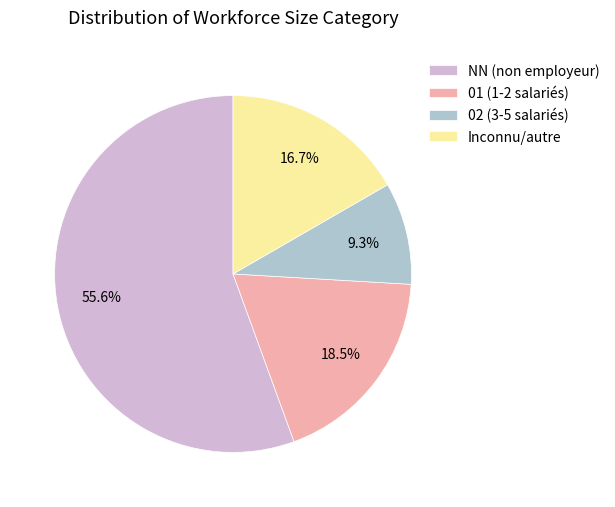

What portion of the pie excludes Inconnu/autre?

83.3%